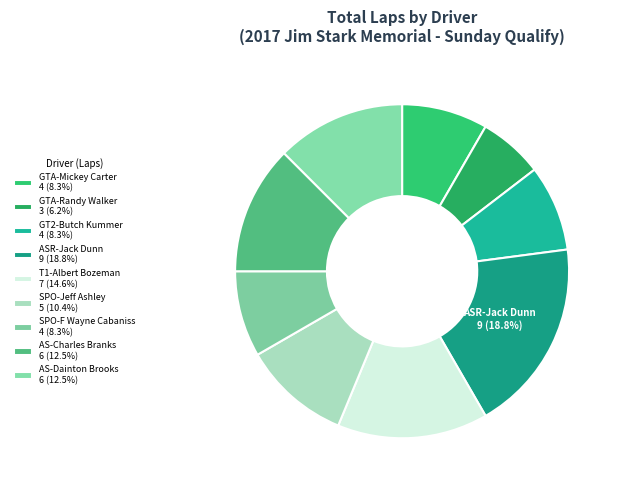

Between T1-Albert Bozeman and ASR-Jack Dunn, which is larger?

ASR-Jack Dunn